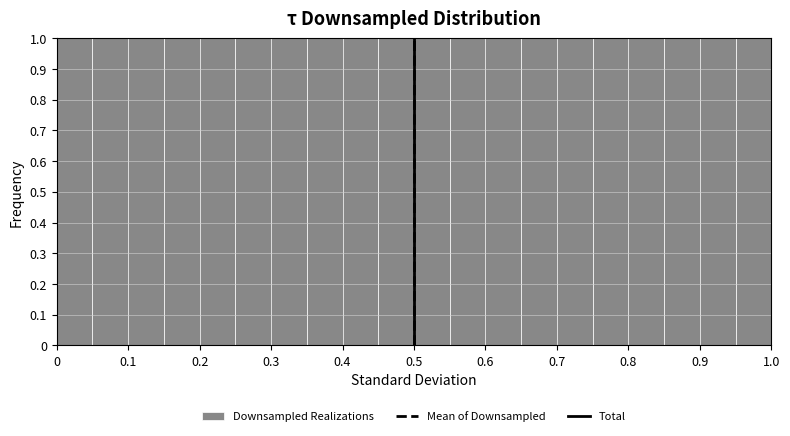

Reading left to right, list every bar in this chart as the range it spans on the x-axis followed by its height. The values are not printed on the chart, so give them approximately, as read against the axis.

0.00 to 0.05: 1
0.05 to 0.10: 1
0.10 to 0.15: 1
0.15 to 0.20: 1
0.20 to 0.25: 1
0.25 to 0.30: 1
0.30 to 0.35: 1
0.35 to 0.40: 1
0.40 to 0.45: 1
0.45 to 0.50: 1
0.50 to 0.55: 1
0.55 to 0.60: 1
0.60 to 0.65: 1
0.65 to 0.70: 1
0.70 to 0.75: 1
0.75 to 0.80: 1
0.80 to 0.85: 1
0.85 to 0.90: 1
0.90 to 0.95: 1
0.95 to 1.00: 1